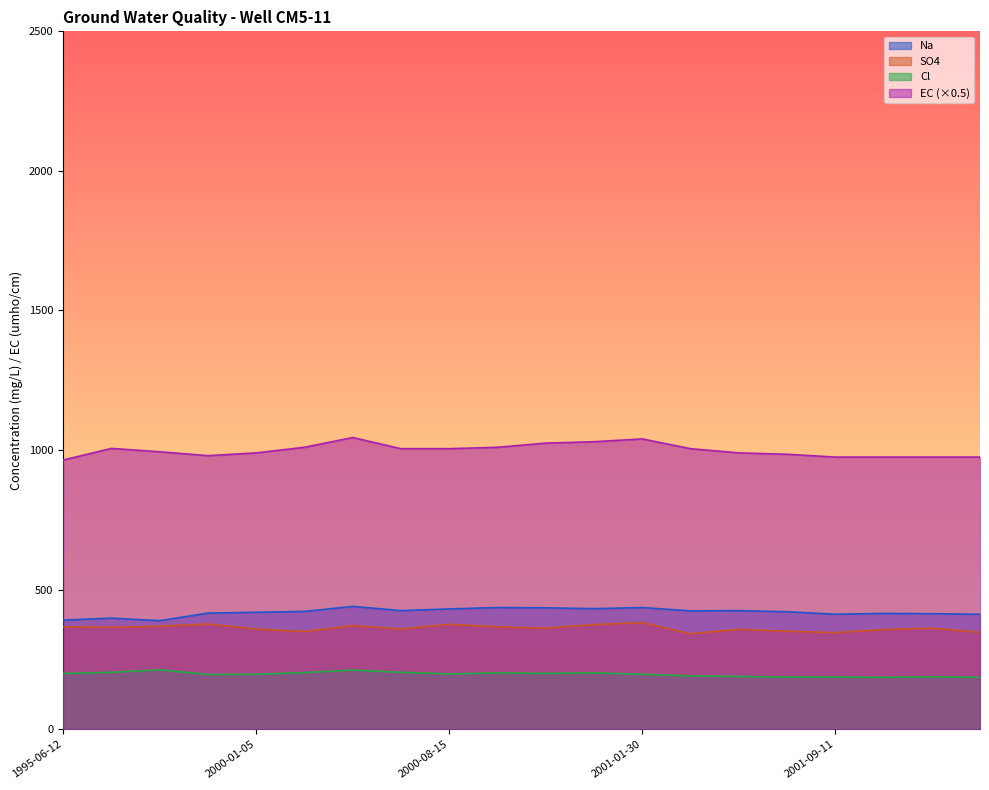

True or false: Cl and SO4 intersect in this chart.

False